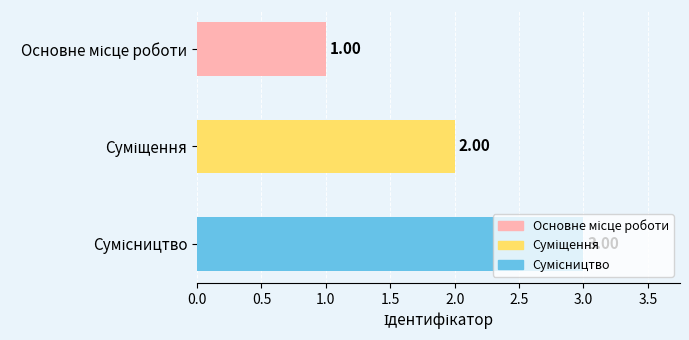

Count the values in the range 1 to 3.

3